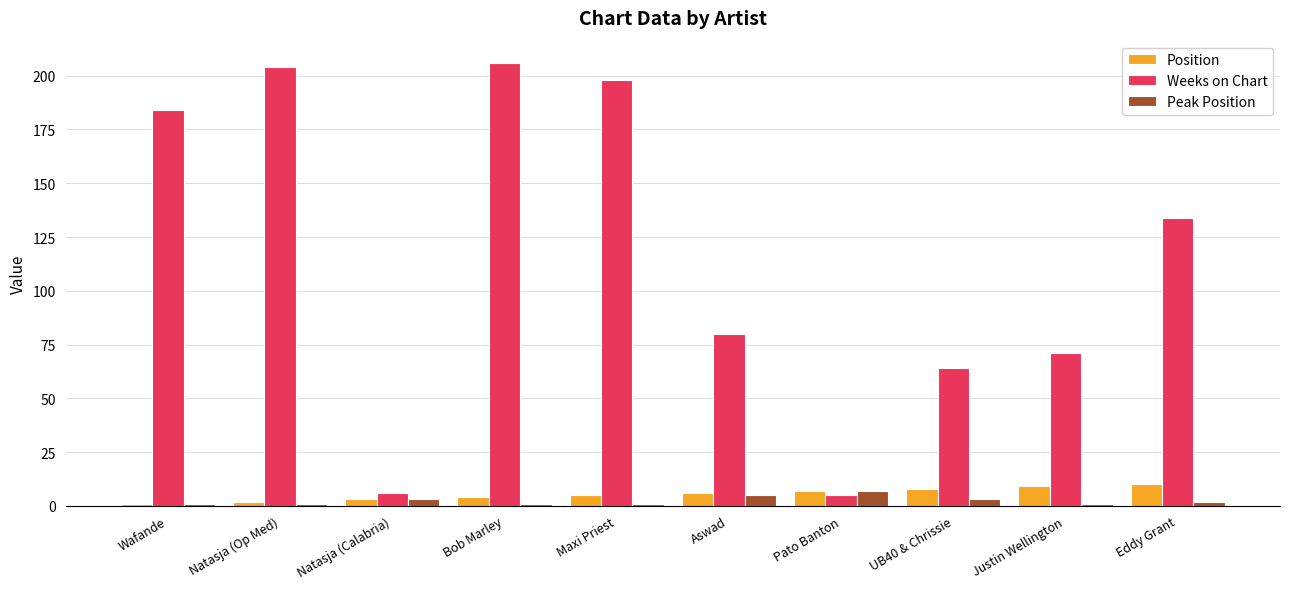

What is the difference between the highest and lowest values at Wafande?

183